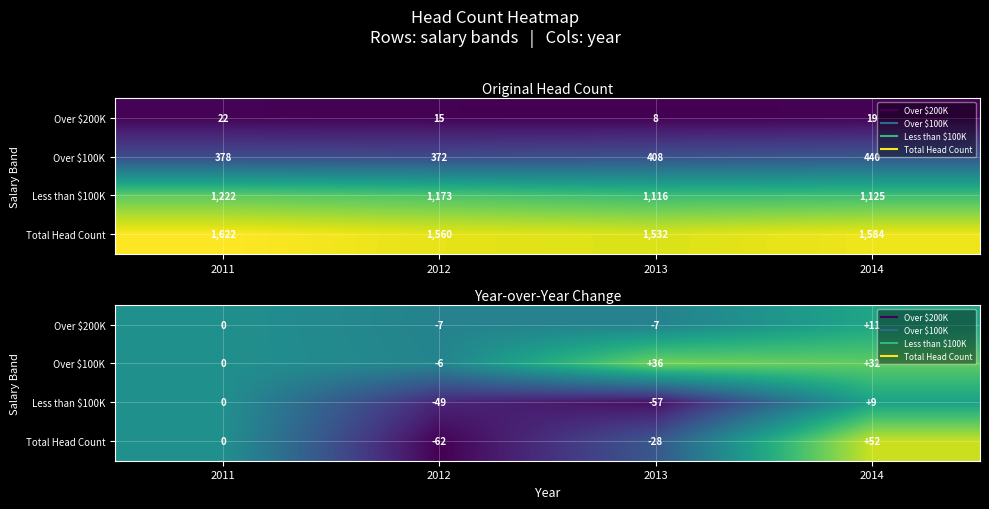

The value of Over $100K at 2013 is 22. True or false?

False